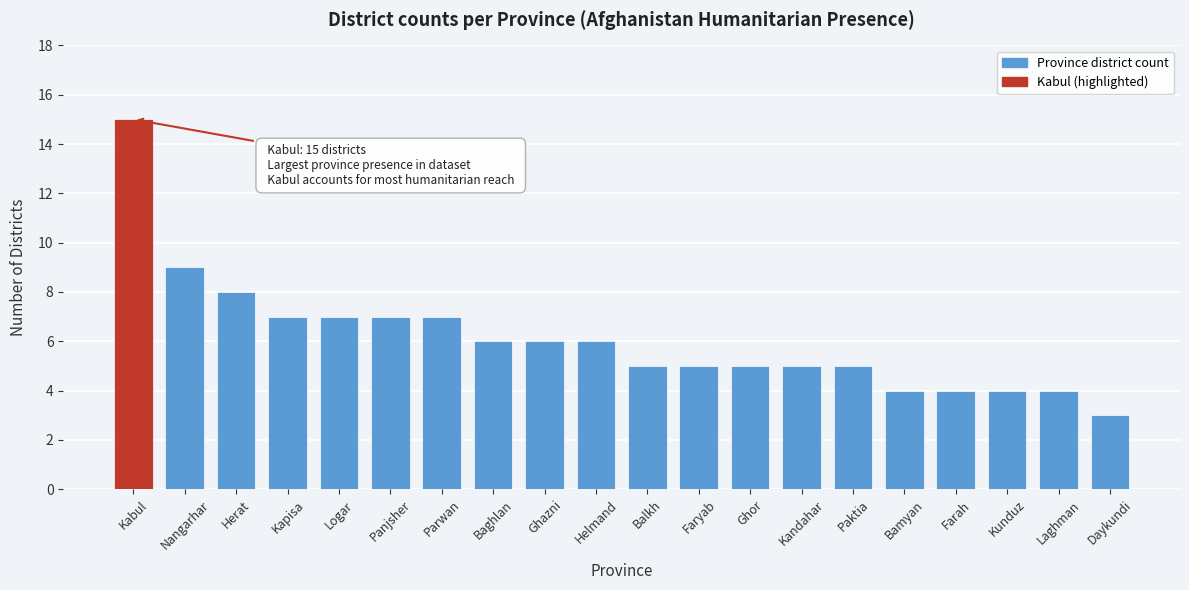

Reading left to right, list all the values displayed in this chart.

Kabul=15	Nangarhar=9	Herat=8	Kapisa=7	Logar=7	Panjsher=7	Parwan=7	Baghlan=6	Ghazni=6	Helmand=6	Balkh=5	Faryab=5	Ghor=5	Kandahar=5	Paktia=5	Bamyan=4	Farah=4	Kunduz=4	Laghman=4	Daykundi=3